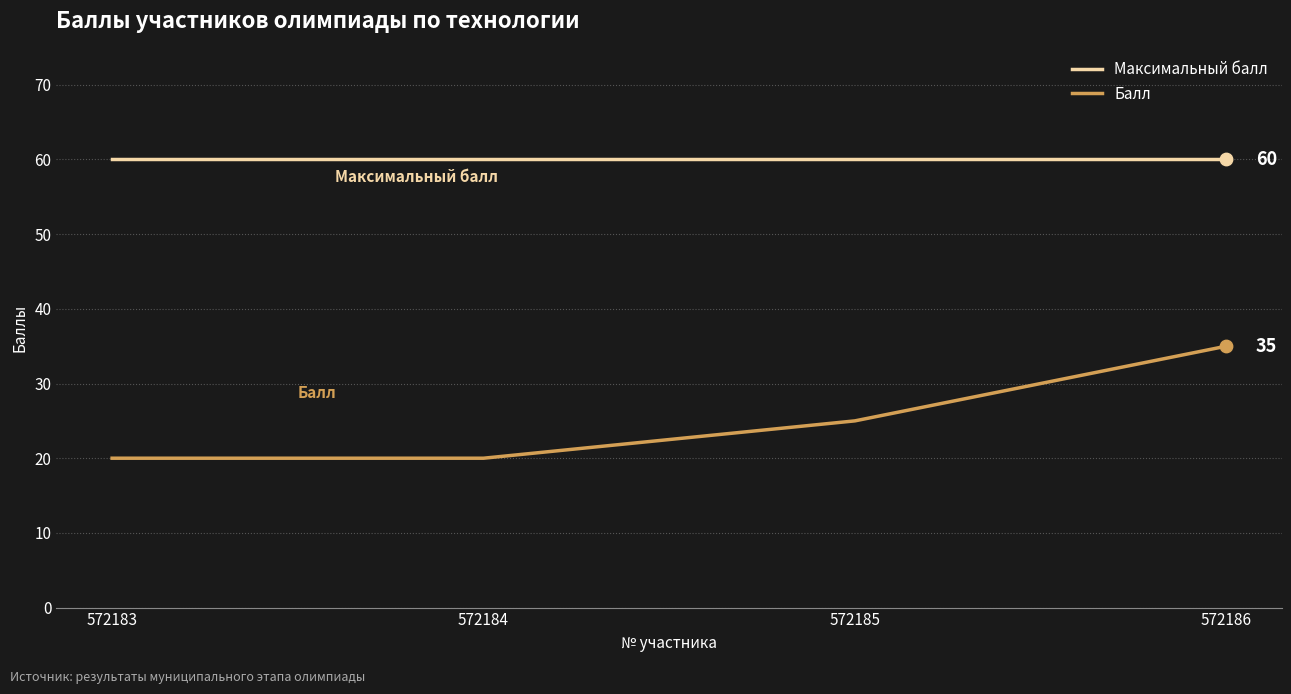

Is the value of Максимальный балл at 572186 greater than the value of Балл at 572185?

Yes